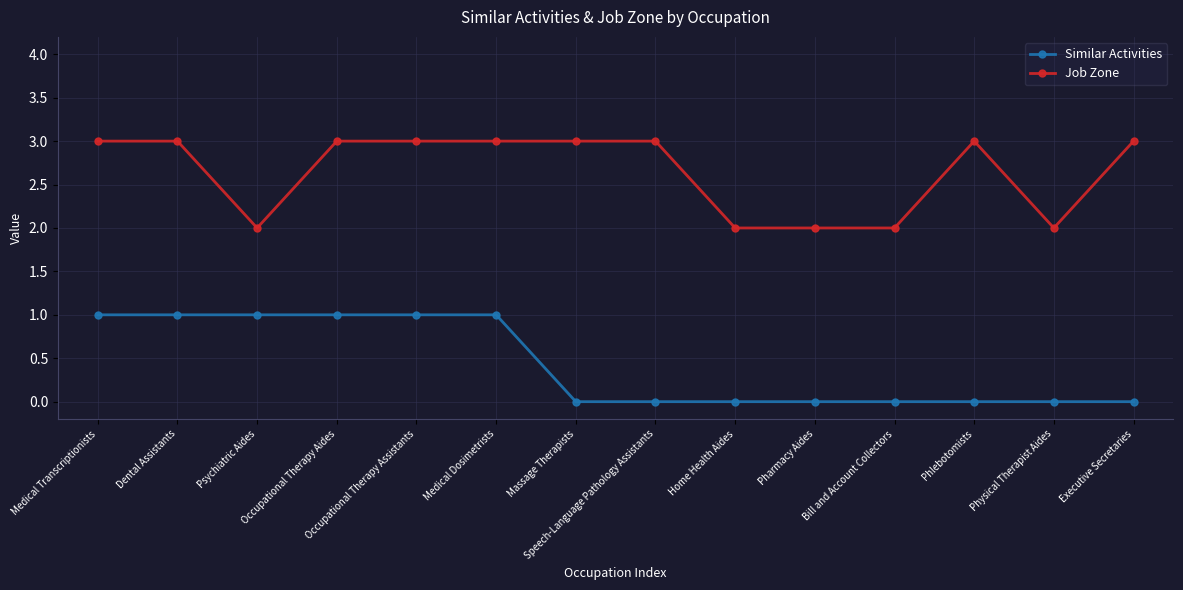

Between Bill and Account Collectors and Executive Secretaries, which series saw the biggest shift?

Job Zone